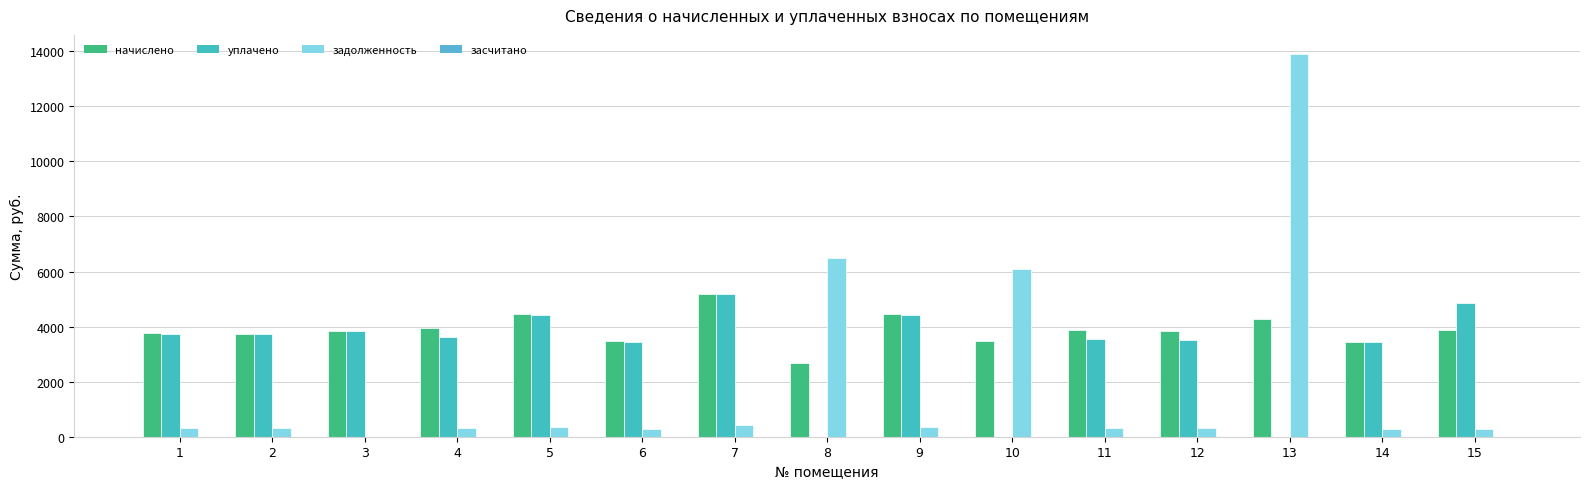

Reading right to left, transcribe all the data shown in this chart.

начислено: 15=3862.1	14=3447.4	13=4274.4	12=3836.2	11=3888.0	10=3464.6	9=4441.0	8=2678.4	7=5184.0	6=3464.6	5=4441.0	4=3948.5	3=3844.8	2=3741.1	1=3758.4
уплачено: 15=4844.9	14=3435.4	13=0.0	12=3517.5	11=3550.5	10=0.0	9=4425.5	8=0.0	7=5166.0	6=3452.6	5=4425.2	4=3620.7	3=3831.4	2=3728.1	1=3745.6
задолженность: 15=288.1	14=287.3	13=13898.0	12=319.4	11=324.0	10=6074.7	9=370.1	8=6479.4	7=432.0	6=288.7	5=370.1	4=329.0	3=0.4	2=311.5	1=313.4
засчитано: 15=0.0	14=0.0	13=0.0	12=0.0	11=0.0	10=0.0	9=0.0	8=0.0	7=0.0	6=0.0	5=0.0	4=0.0	3=0.0	2=0.0	1=0.0